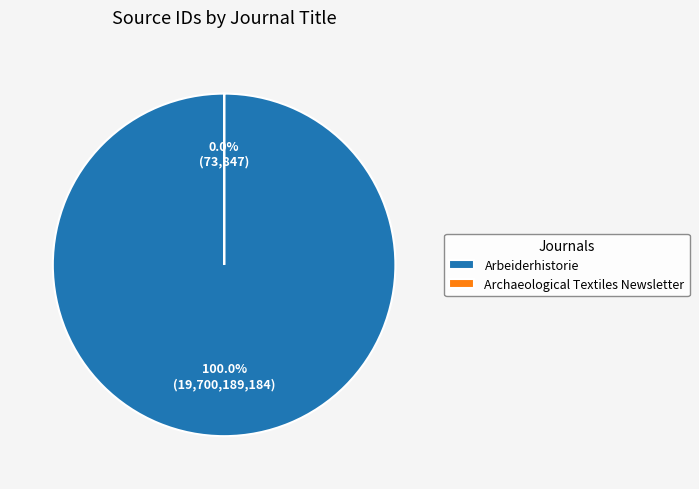

Is it true that Archaeological Textiles Newsletter is 0% of the pie?

True